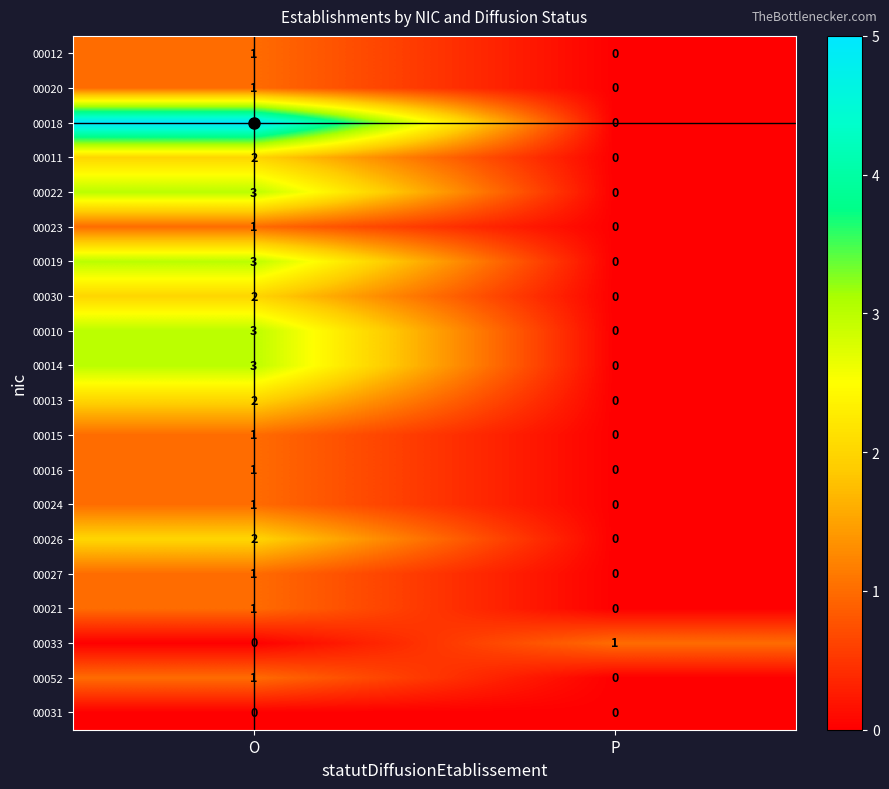

What is the greatest value displayed?

5